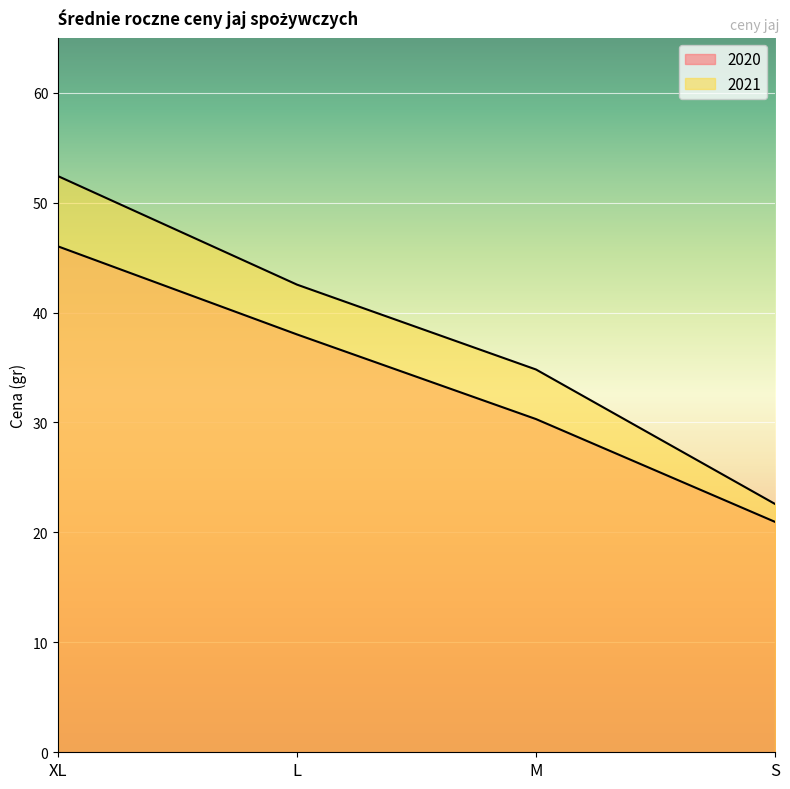

What value does the 2021 series have at S?

22.6